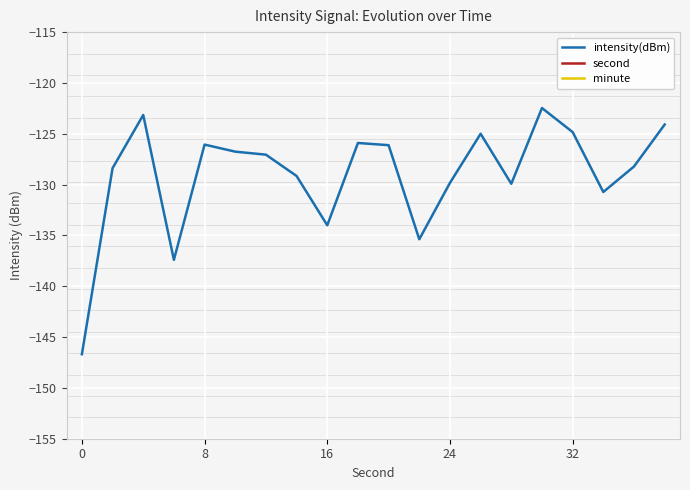

What is the total value across all series at 5?

-116.8